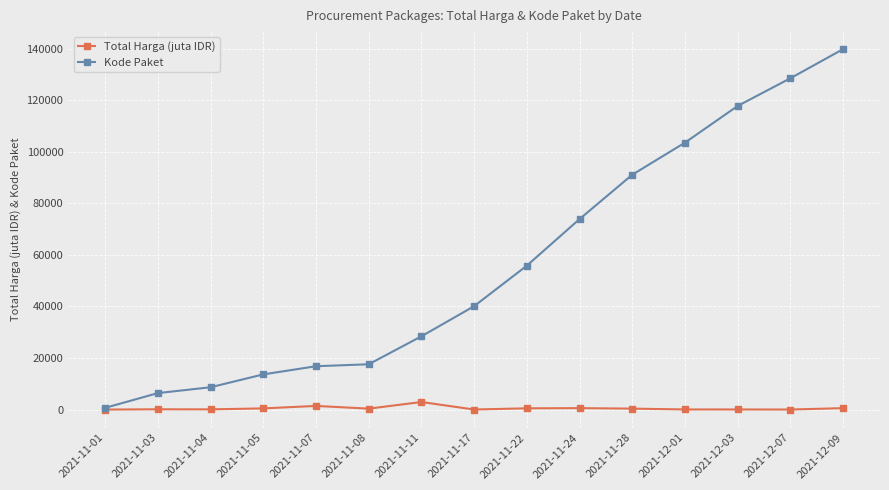

How many distinct data groups are displayed?

2